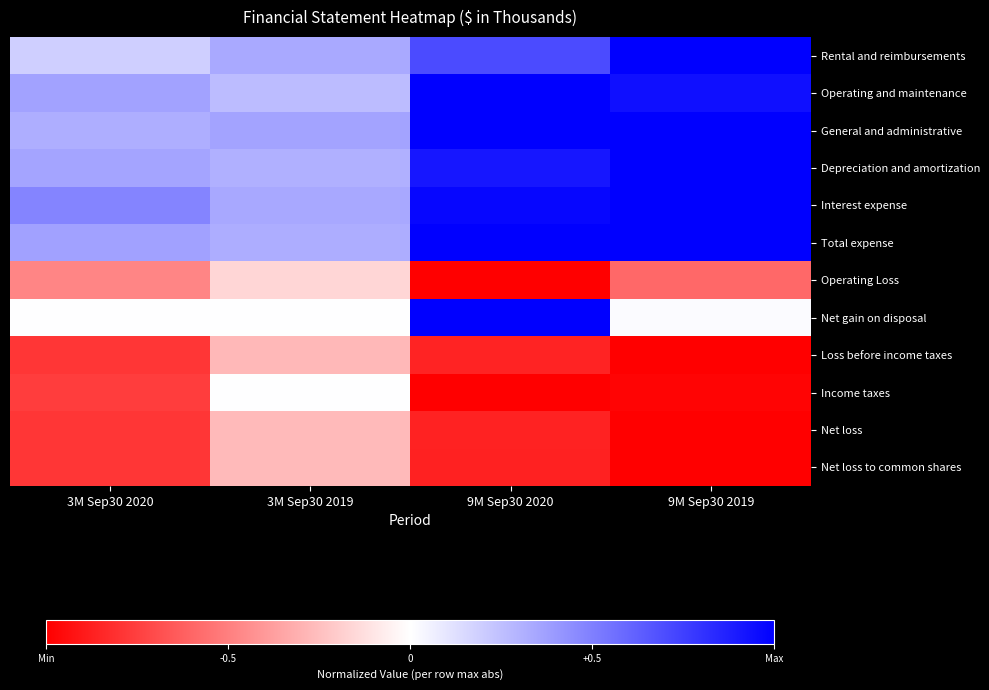

What is the greatest value displayed?

1.0